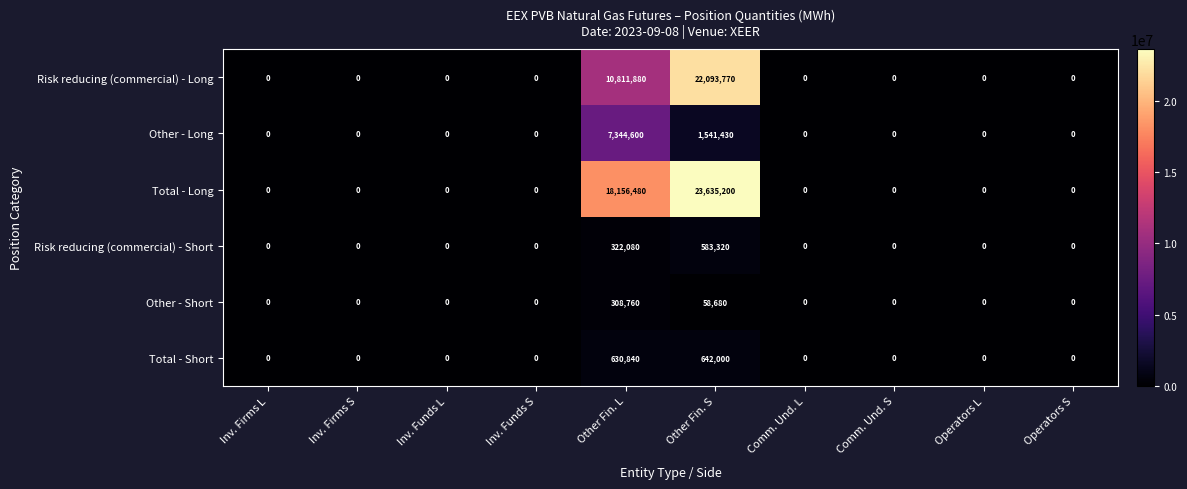

Which category has the highest value across all series?

Other Fin. S